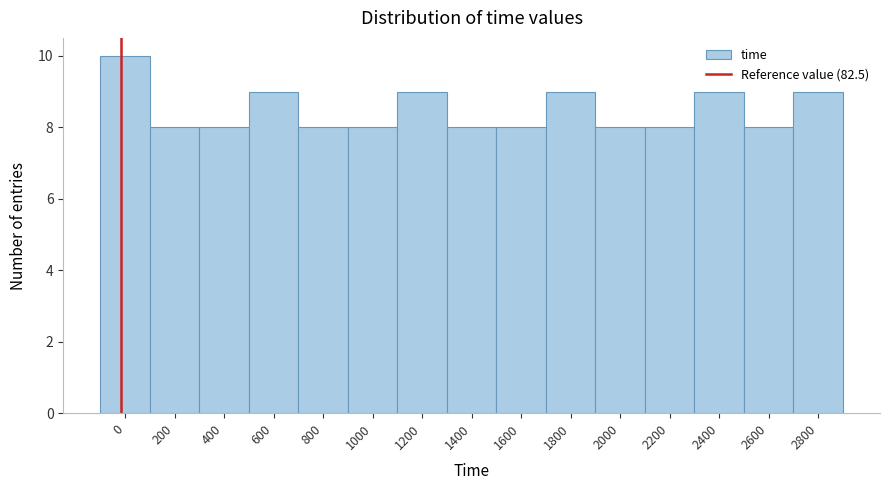

Reading left to right, what are all the values shown in this chart?

10	8	8	9	8	8	9	8	8	9	8	8	9	8	9